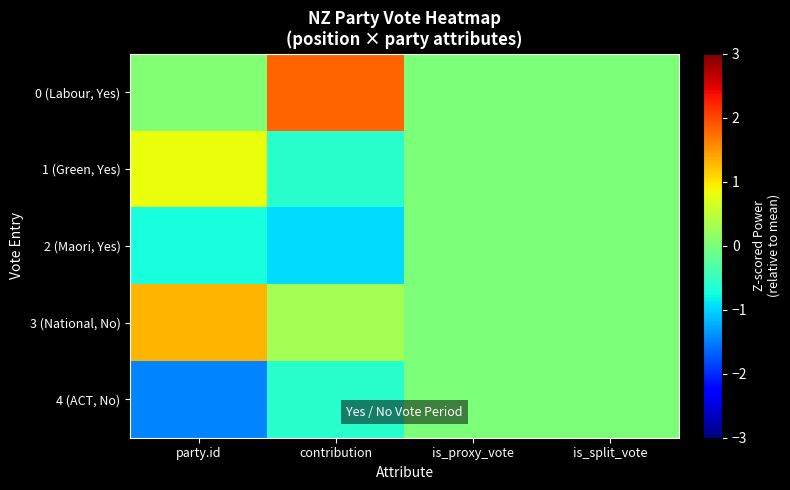

What is the greatest value displayed?

1.8